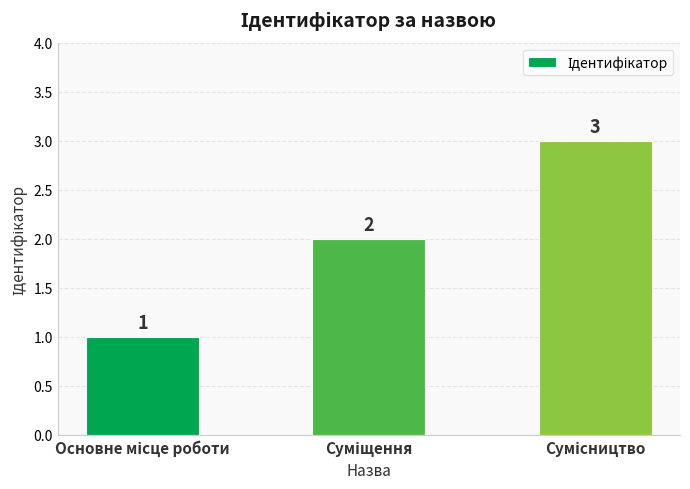

How many values are between 1 and 3?

3